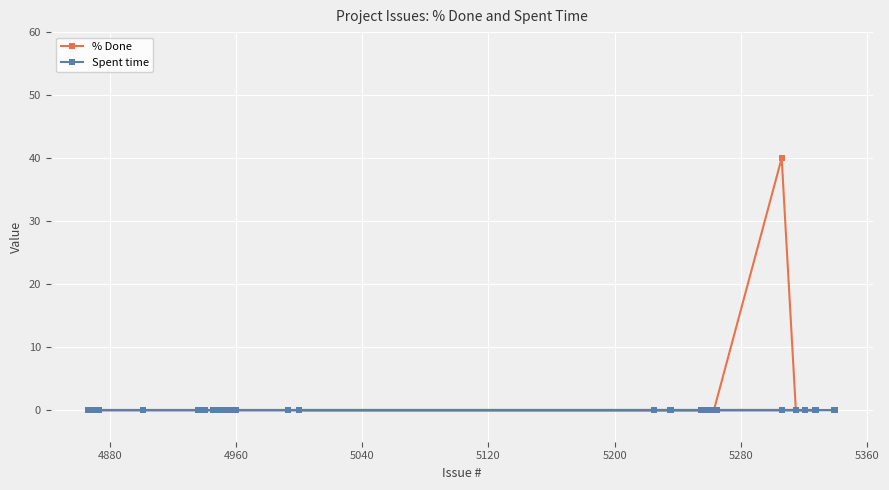

Reading right to left, extract all data points from this chart.

% Done: 0	0	0	0	0	0	40	0	0	0	0	0	0	0	0	0	0	0	0	0	0	0	0	0	0	0	0	0	0	0	0	0	0	0	0	0	0	0	0	0
Spent time: 0	0	0	0	0	0	0	0	0	0	0	0	0	0	0	0	0	0	0	0	0	0	0	0	0	0	0	0	0	0	0	0	0	0	0	0	0	0	0	0